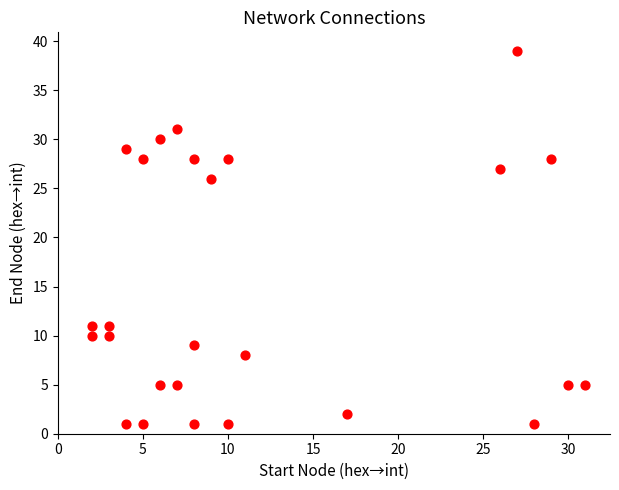

What is the range of X values (max minus min)?

29